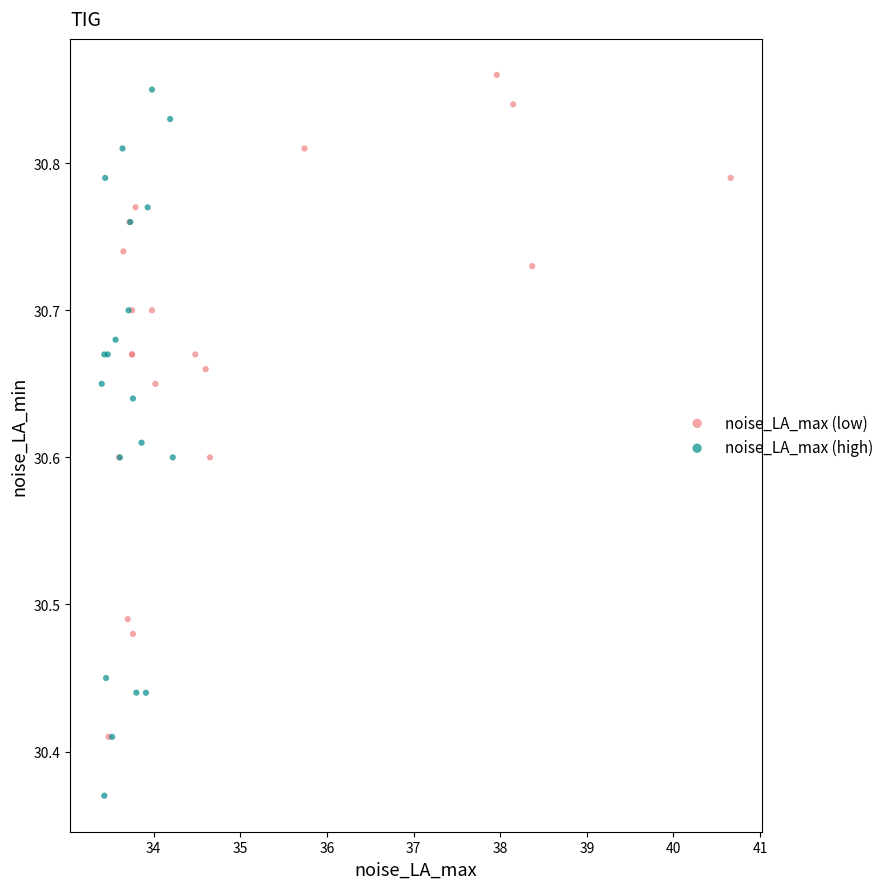

What are all the series names shown in the legend?

noise_LA_max (low), noise_LA_max (high)